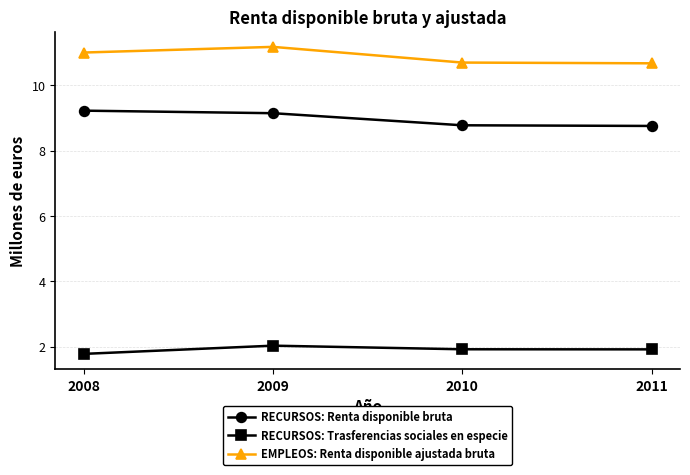

What are all the series names shown in the legend?

RECURSOS: Renta disponible bruta, RECURSOS: Trasferencias sociales en especie, EMPLEOS: Renta disponible ajustada bruta